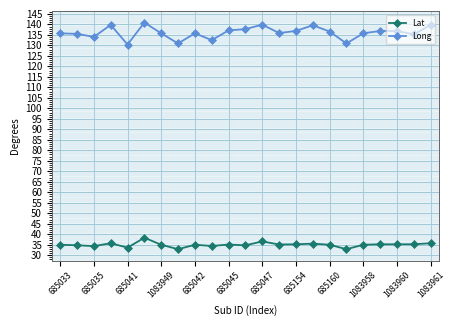

Which series has the largest range (max minus min)?

Long